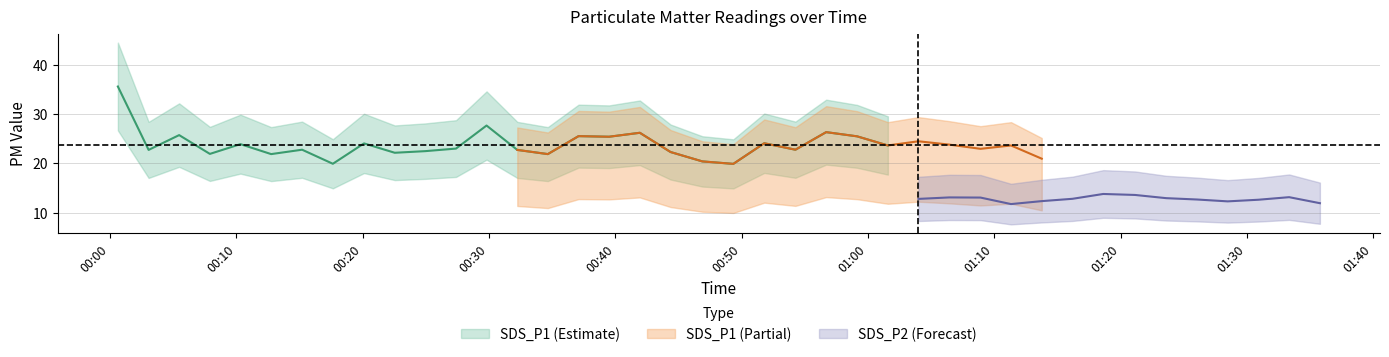

The SDS_P1 series shows 12.2 at 30. True or false?

False